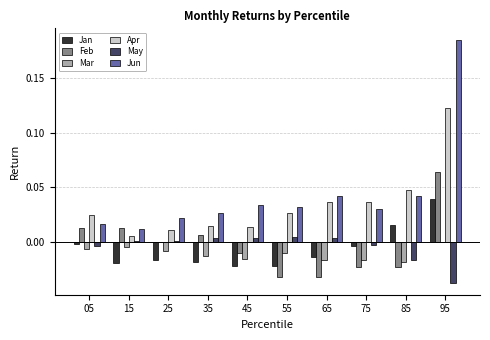

Are the bars horizontal?

No